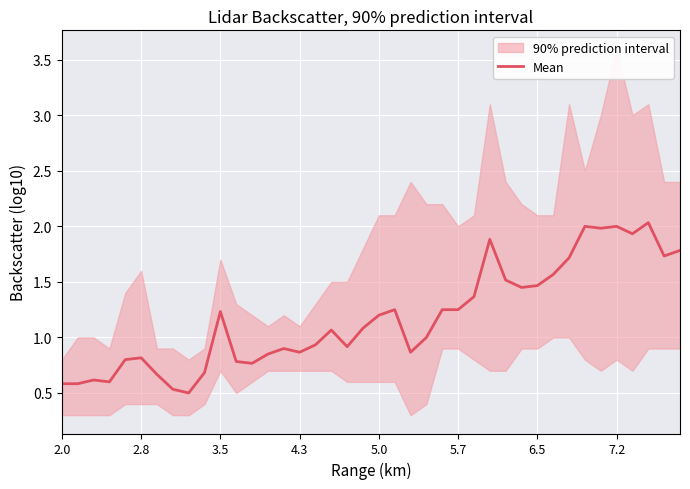

The Mean series shows 2.0 at 7.2. True or false?

True